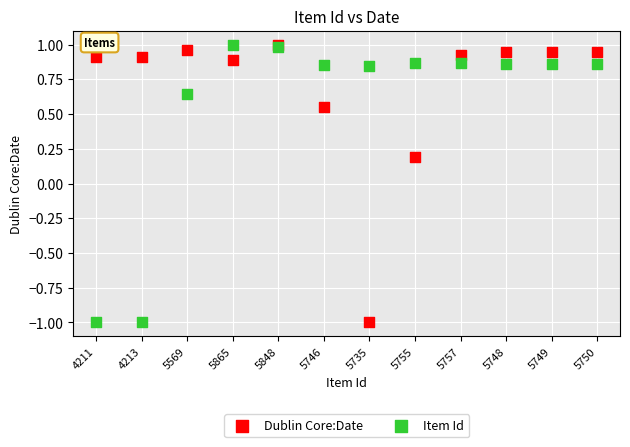

What are all the series names shown in the legend?

Dublin Core:Date, Item Id